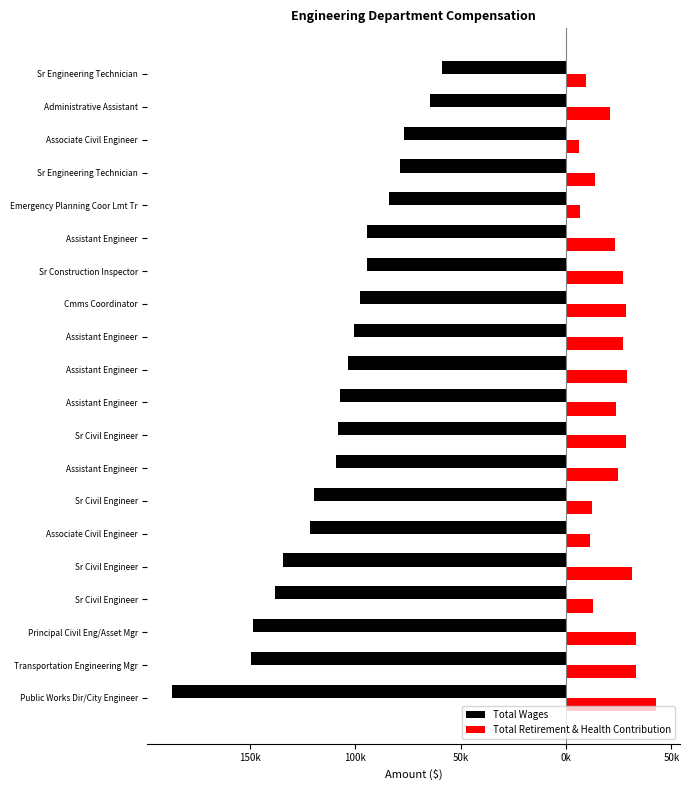

What are all the series names shown in the legend?

Total Wages, Total Retirement & Health Contribution